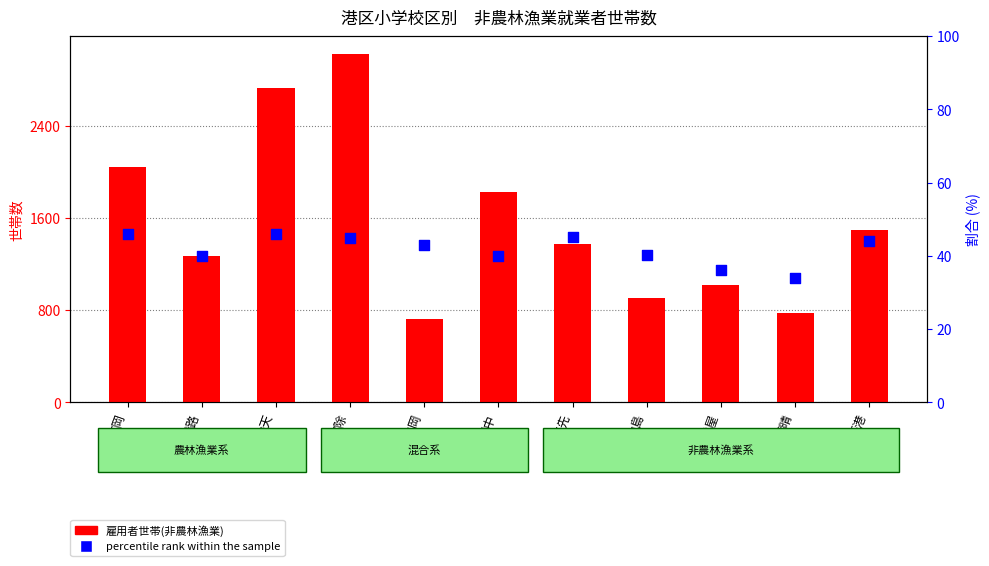

Is the value of percentile rank within the sample at 市岡 greater than the value of 雇用者世帯(非農林漁業) at 池島?

No